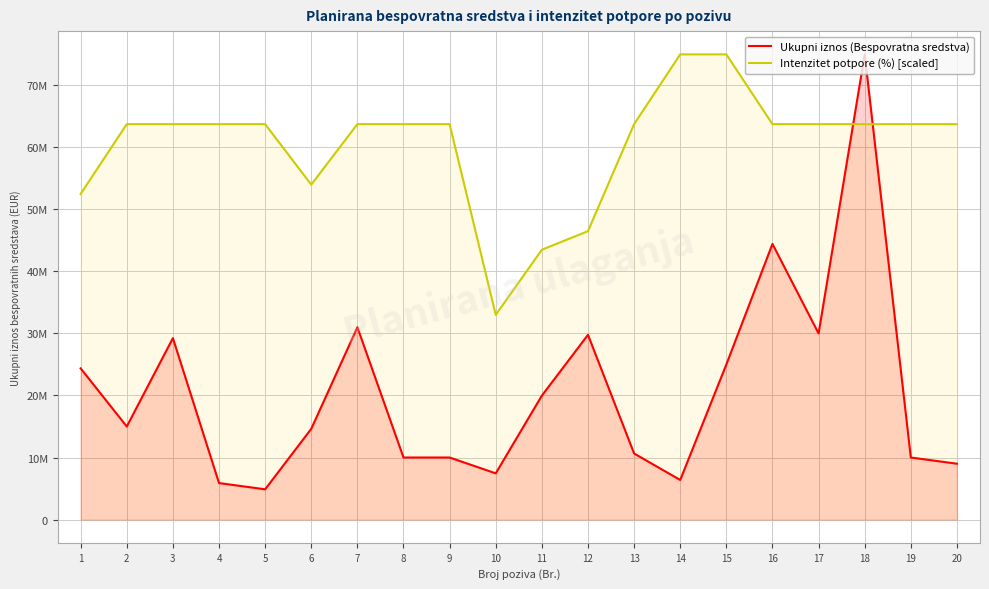

Does the chart display data point markers on the line(s)?

No